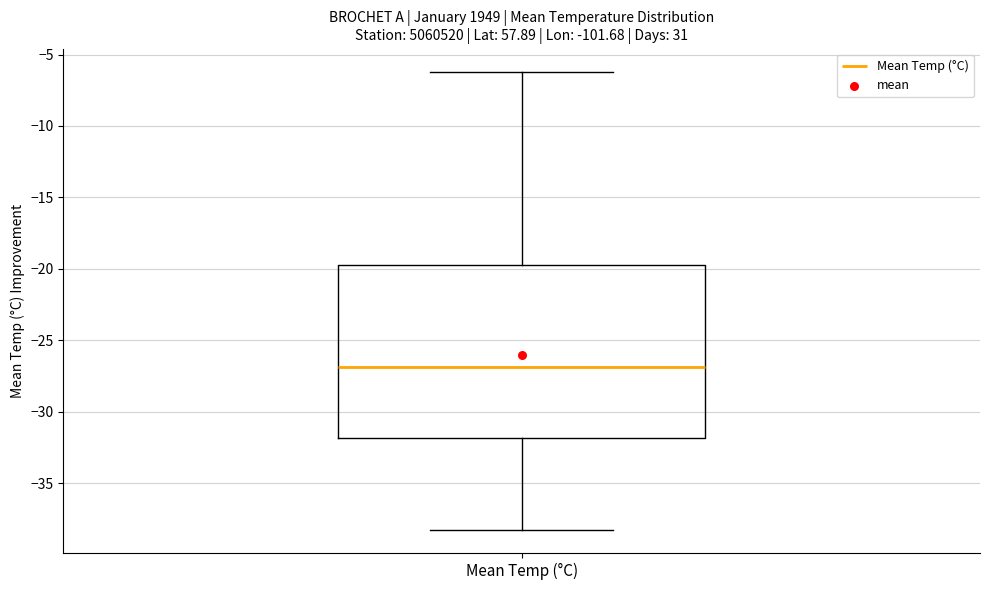

Transcribe this box plot: give where the median line is, the range the box spans, and where the two whiskers end, as read against the y-axis. The values are not printed on the chart, so give them approximately, as read against the axis.

median -27.0, box -32.0 to -19.5, whiskers -38.5 to -6.0